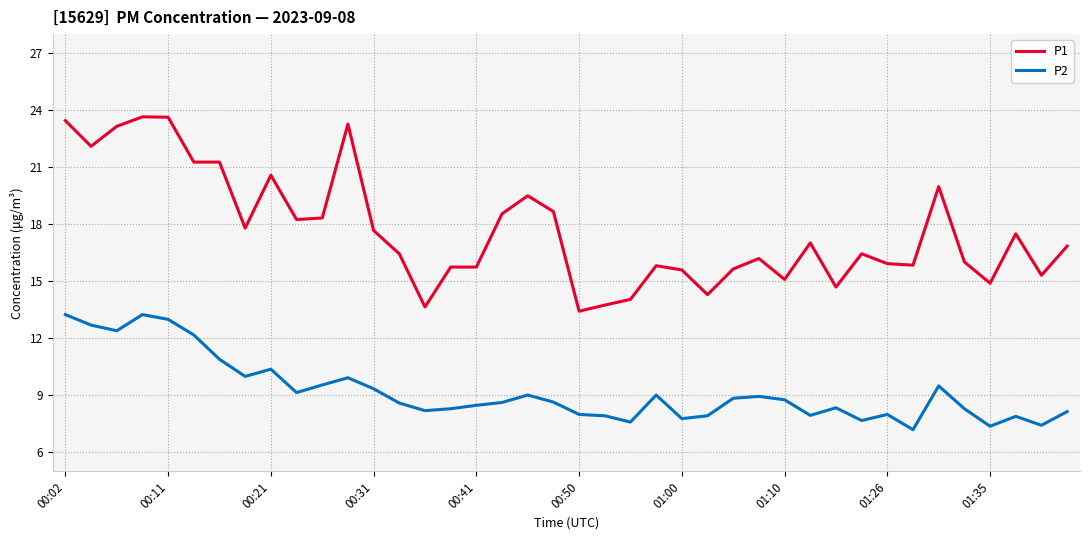

What is the difference between the maximum and second lowest values in the P1 series?

10.0